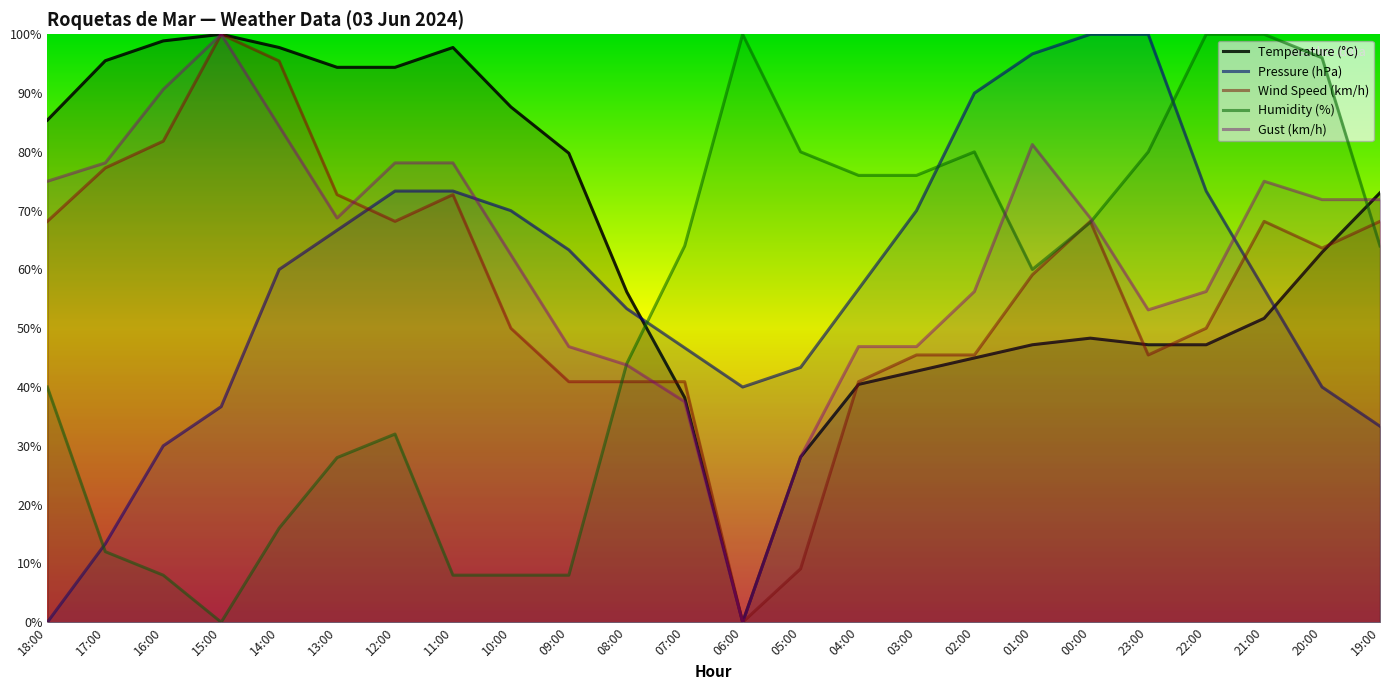

The Humidity (%) series shows 0.5 at 22:00. True or false?

False